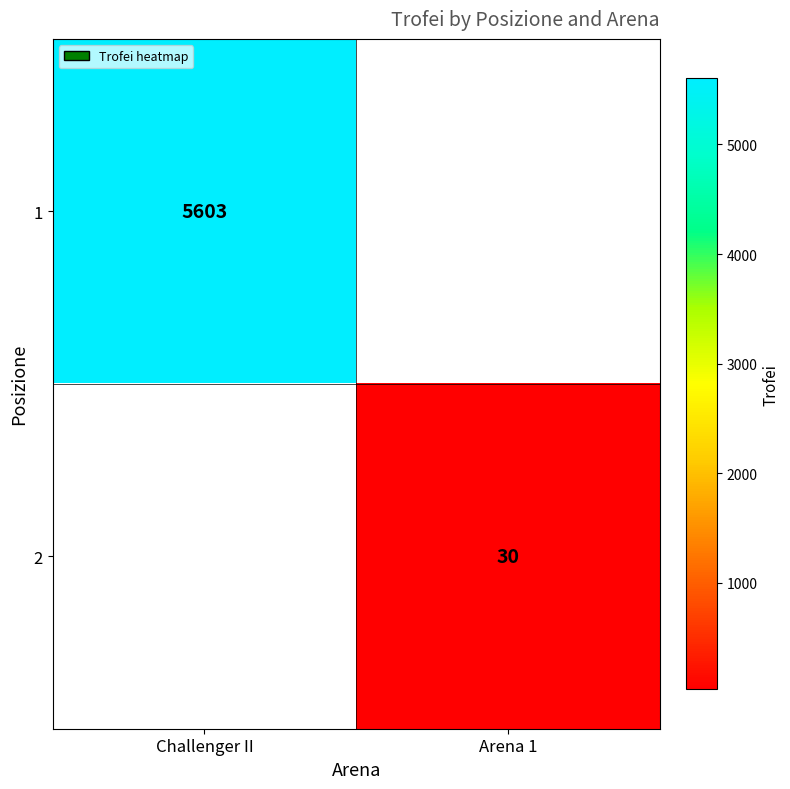

At how many categories does at least one series exceed 1550?

1